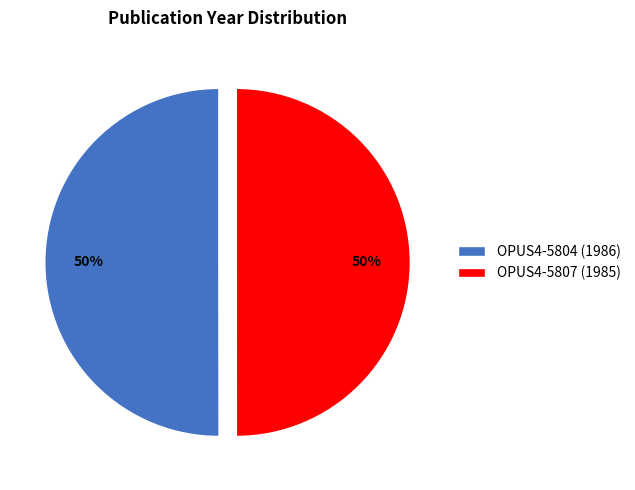

Approximately how many times larger is the value at OPUS4-5804 (1986) compared to OPUS4-5807 (1985)?

1.0